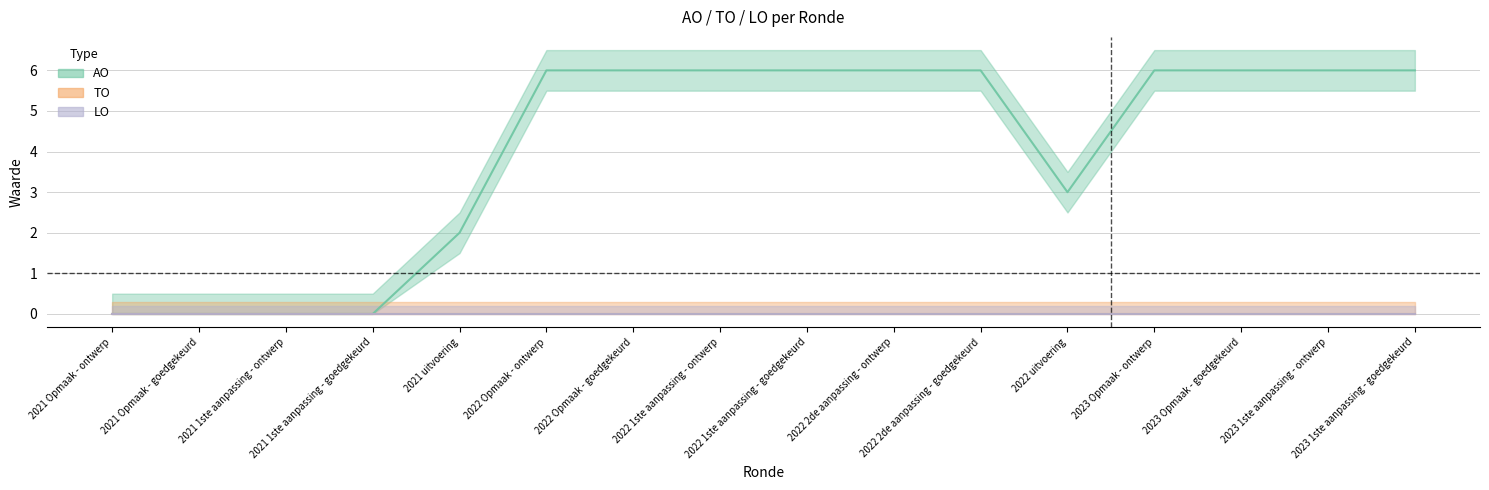

At which category does the chart reach its peak across all series?

2022 Opmaak - ontwerp